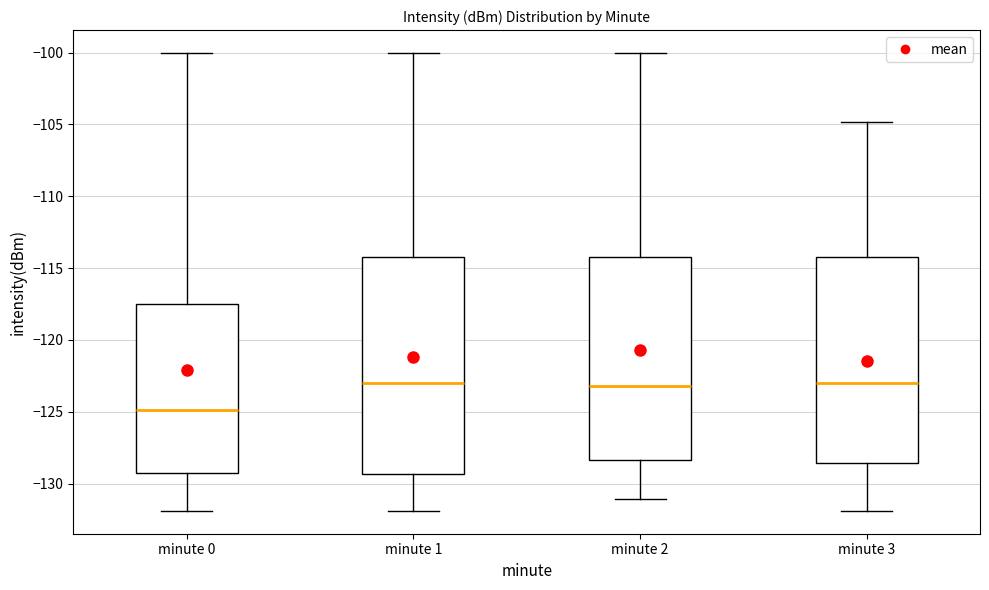

Which box is the tallest, from its lower edge to its upper edge?

minute 1